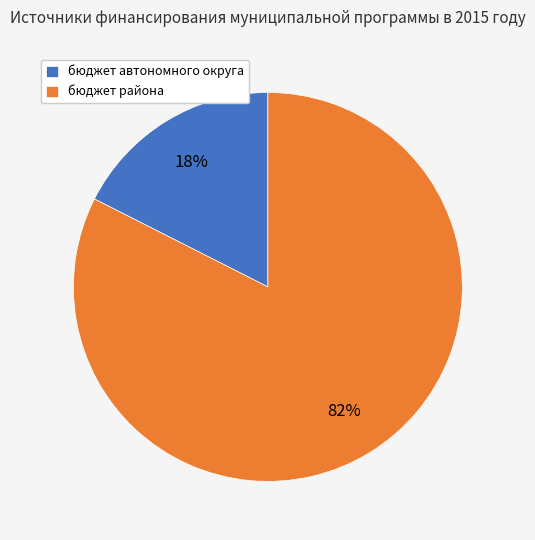

Is there a majority slice in this chart?

Yes